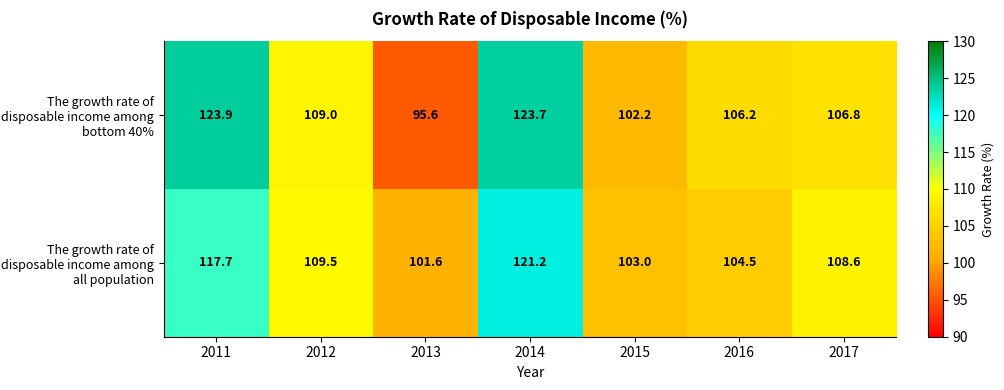

What is the total value across all series at 2014?

244.9